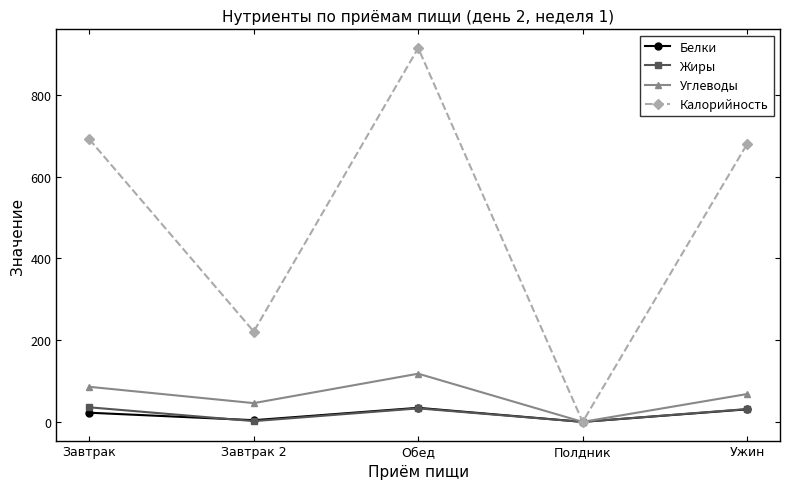

The Углеводы series shows 85.8 at Завтрак. True or false?

True